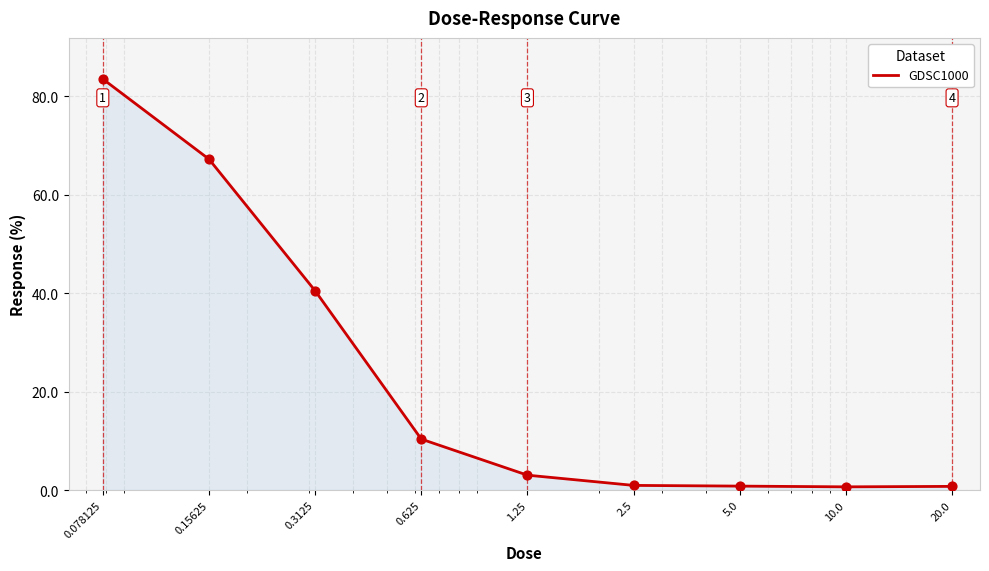

What is the difference between the maximum and minimum values?

82.8